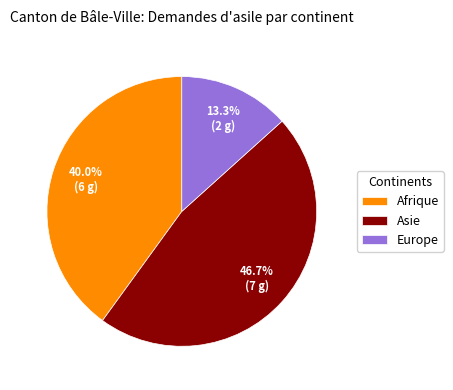

To the nearest percent, what is the average slice percentage?

33%